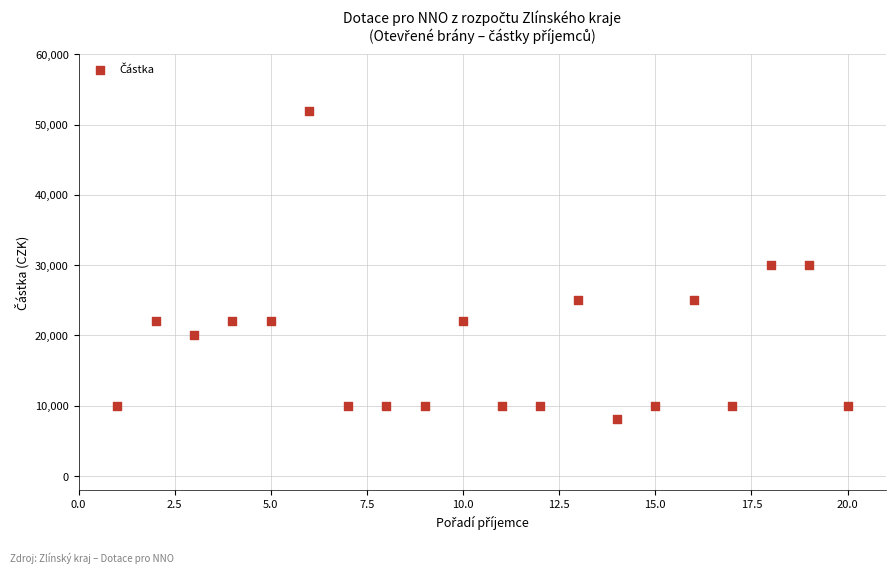

What is the range of X values (max minus min)?

19